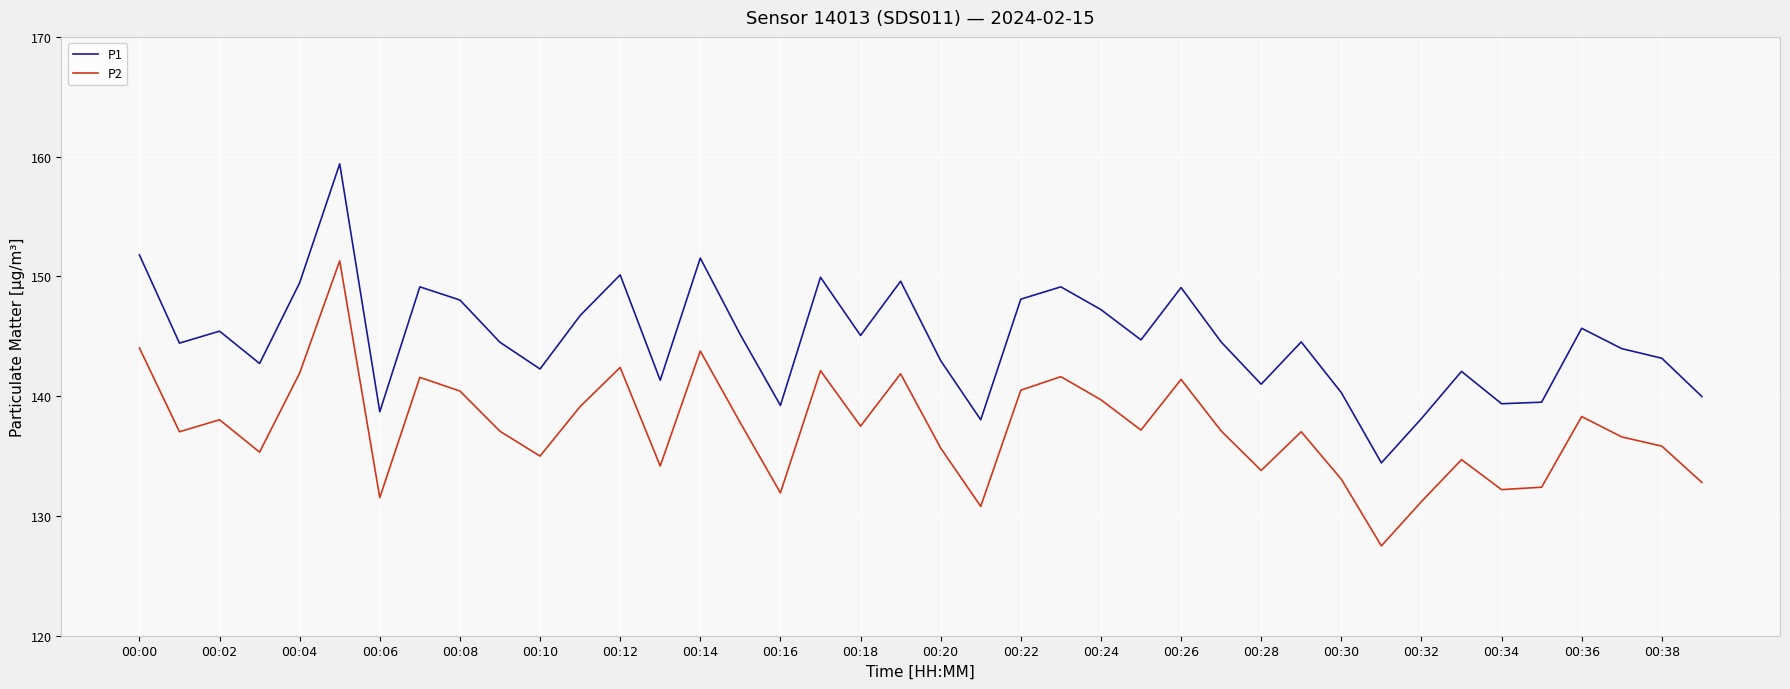

At how many categories does at least one series exceed 134?

40